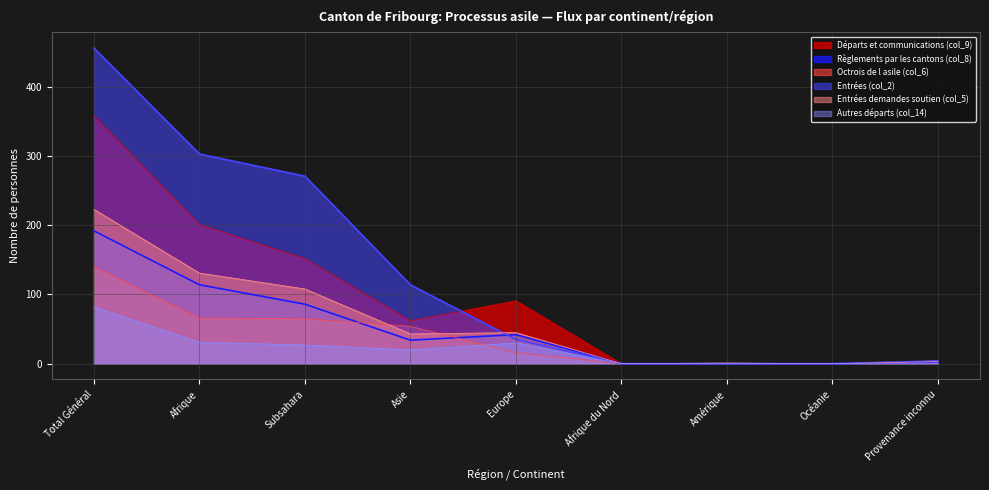

True or false: Entrées demandes soutien (col_5) has more than 1 interior local peaks.

True